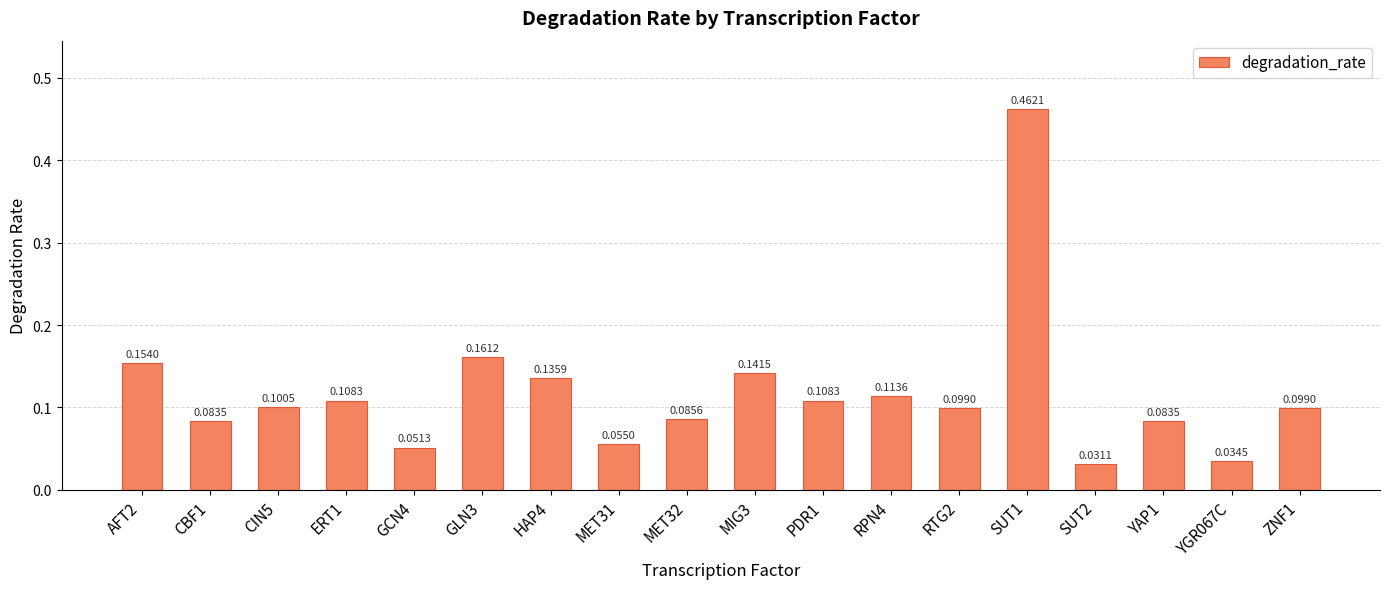

Which has a higher value, RPN4 or CIN5?

RPN4